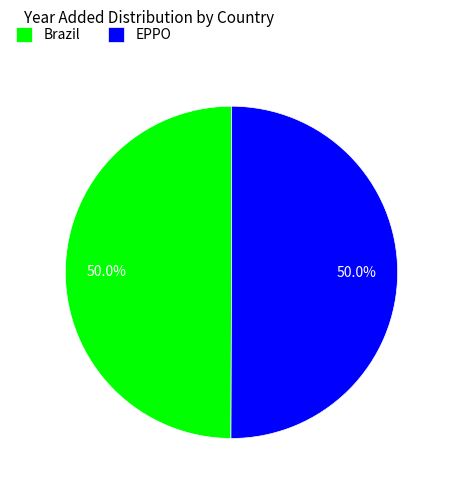

What is the ratio of the value at Brazil to the value at EPPO?

1.0